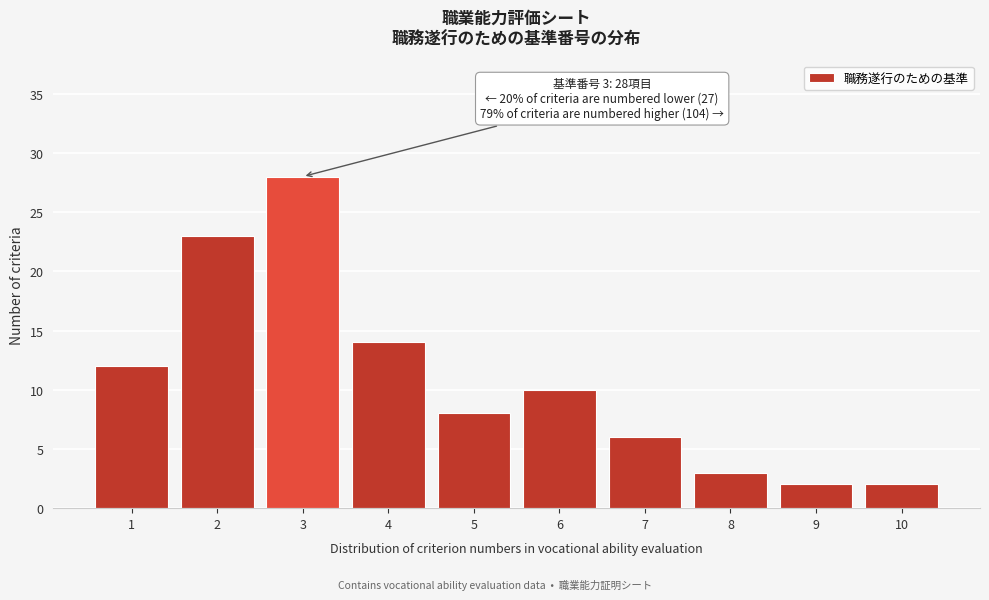

Reading left to right, list all the values displayed in this chart.

1=12	2=23	3=28	4=14	5=8	6=10	7=6	8=3	9=2	10=2